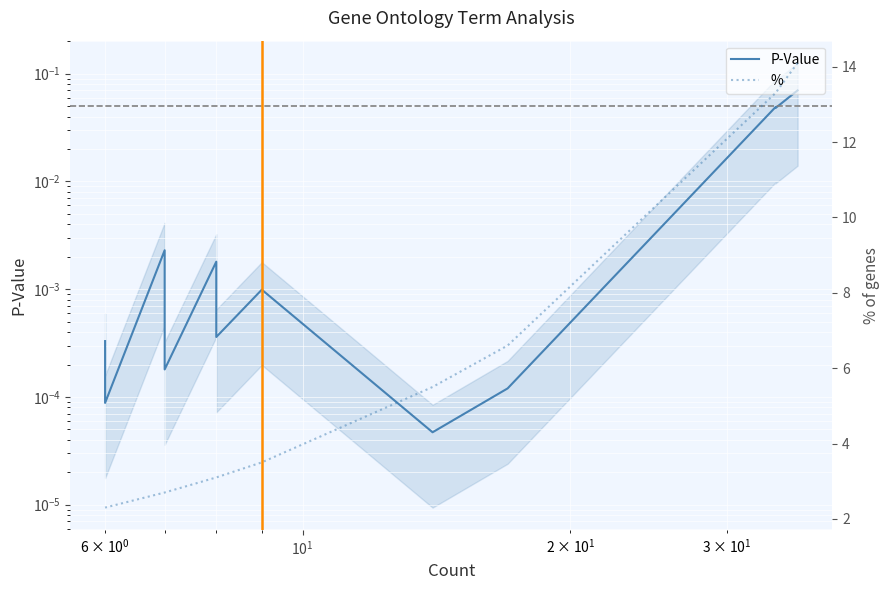

The value of % at 14 is 0.6. True or false?

False